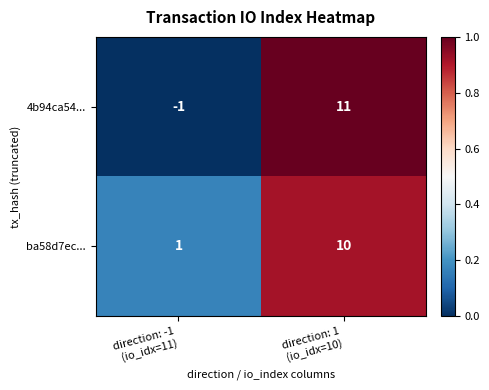

What is the average value of the ba58d7ec... series?

6